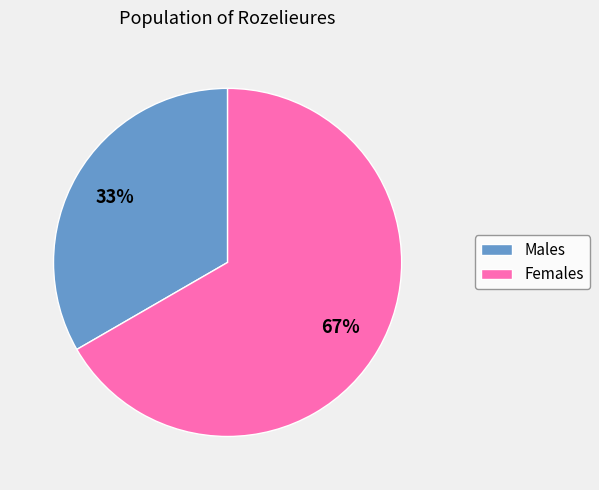

Does any single category account for the majority?

Yes